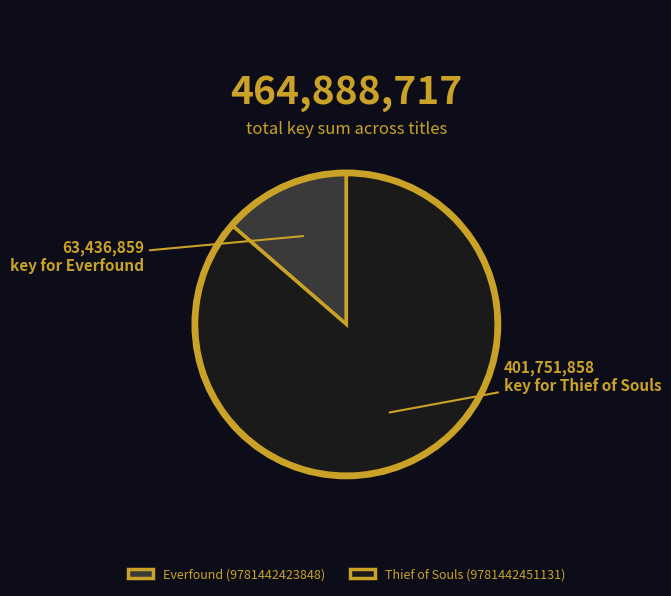

Which slice represents more than half of the pie?

Thief of Souls (9781442451131)